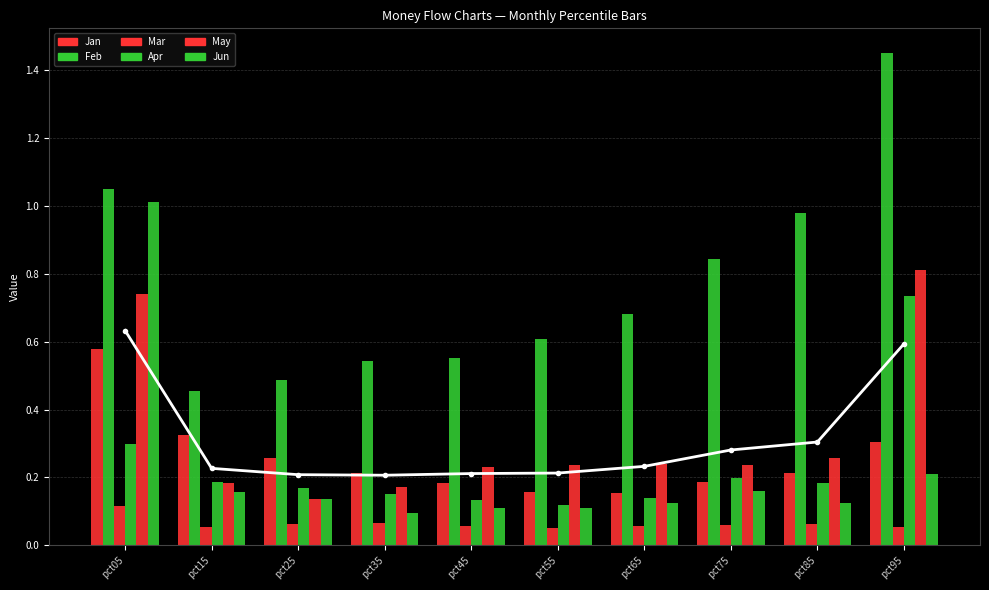

What is the sum of the Jun values at pct55 and pct95?

0.3